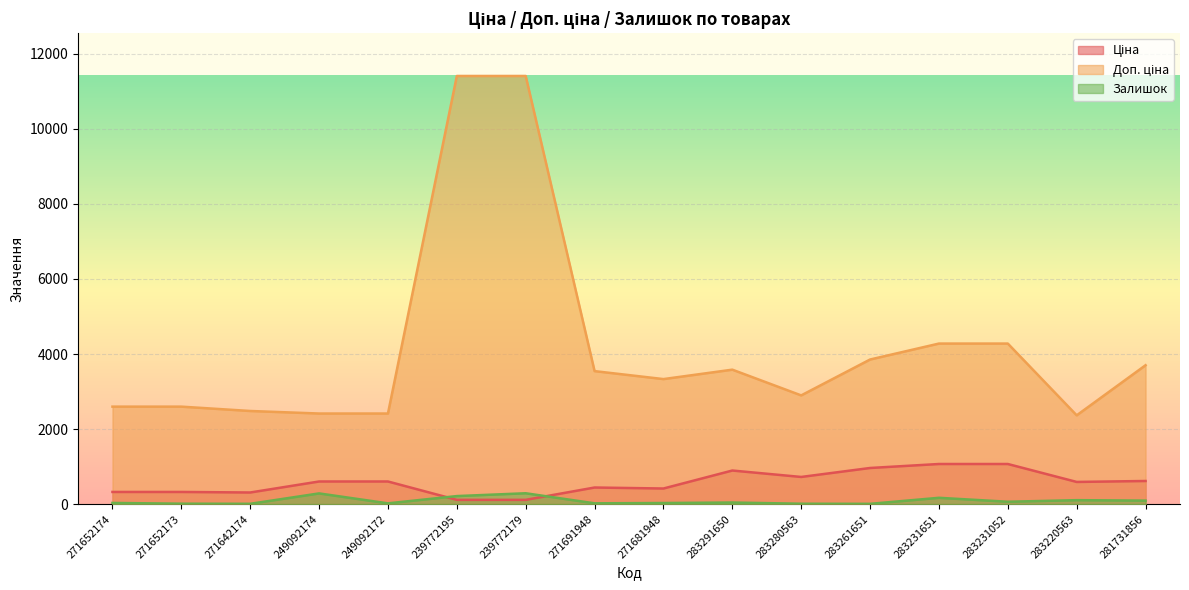

How many lines are shown in the chart?

3